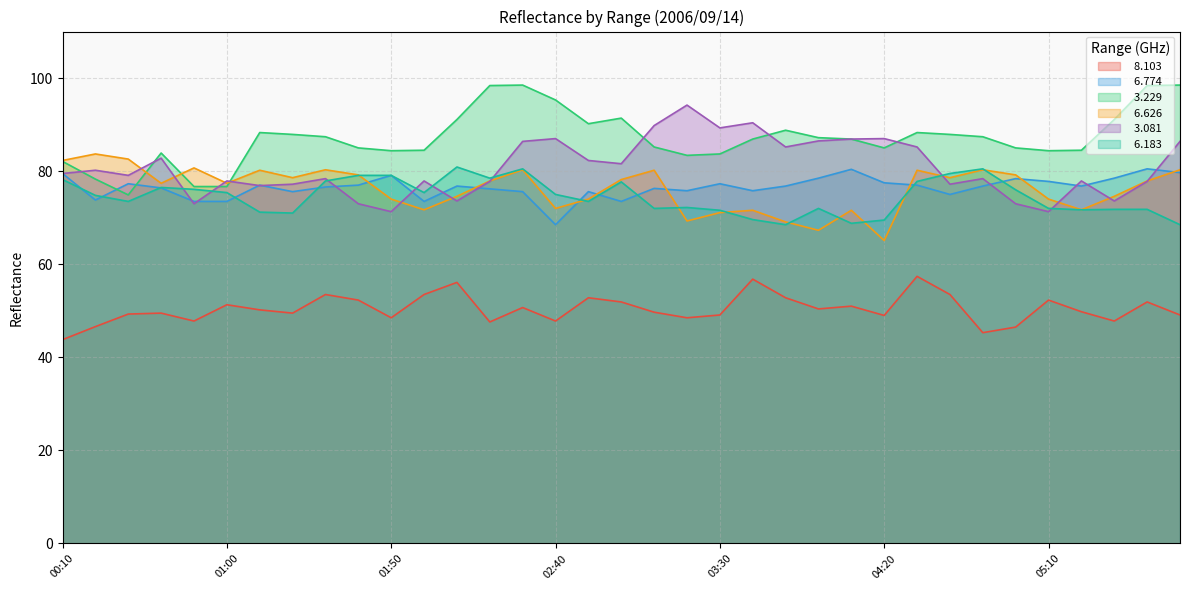

Where does the   3.229 series first go above 86?

01:10